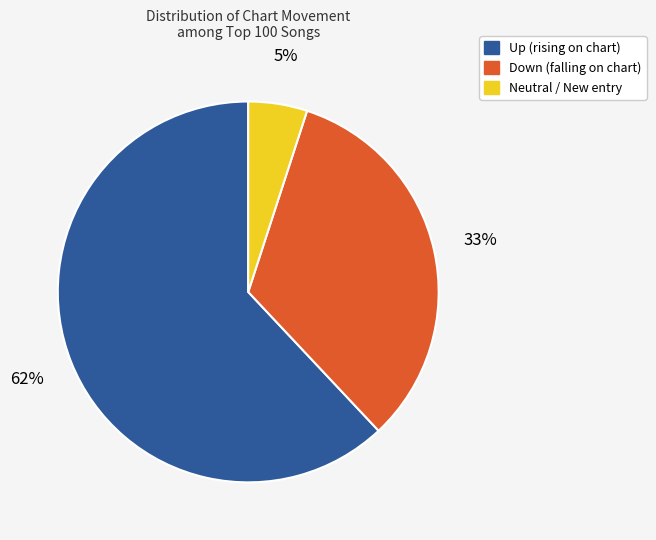

To the nearest percent, what is the difference between the largest and smallest slice percentages?

57%